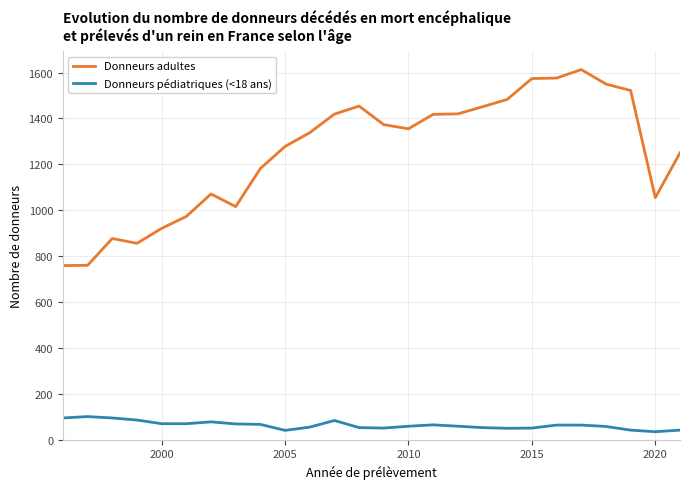

True or false: Donneurs pédiatriques (<18 ans) and Donneurs adultes cross at least once.

False